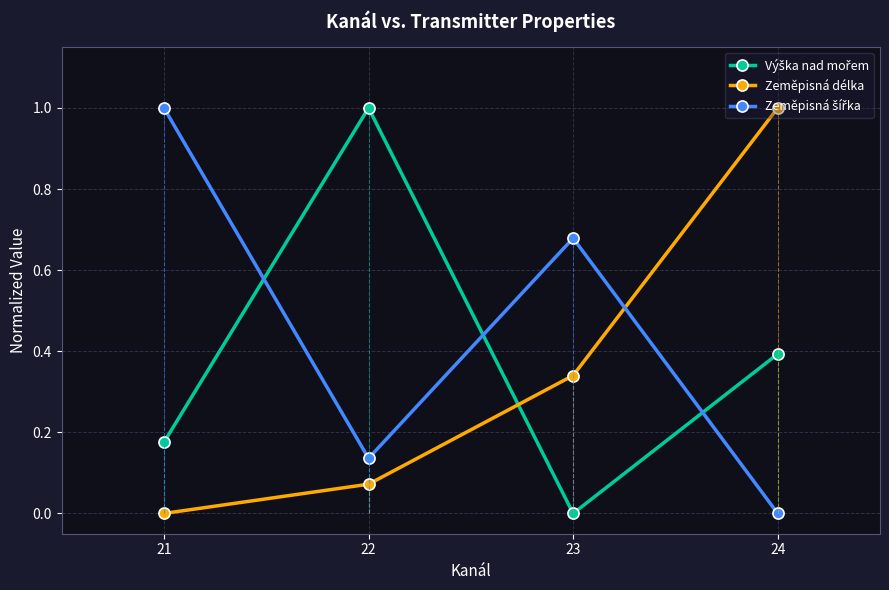

Is it true that Zeměpisná délka equals 0.4 at 21?

False